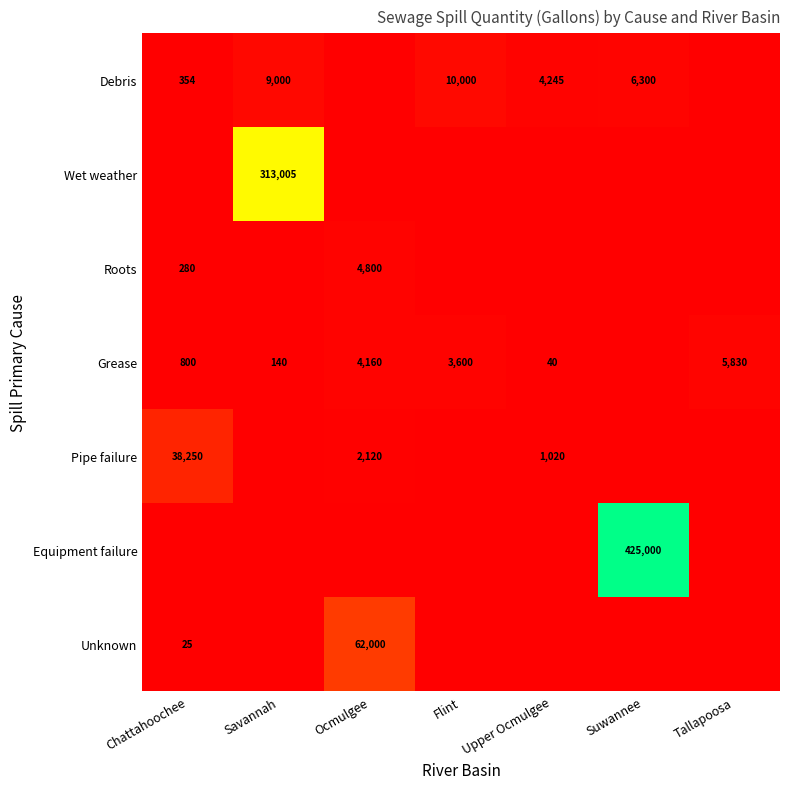

What is the difference between the Grease values at Savannah and Tallapoosa?

5690